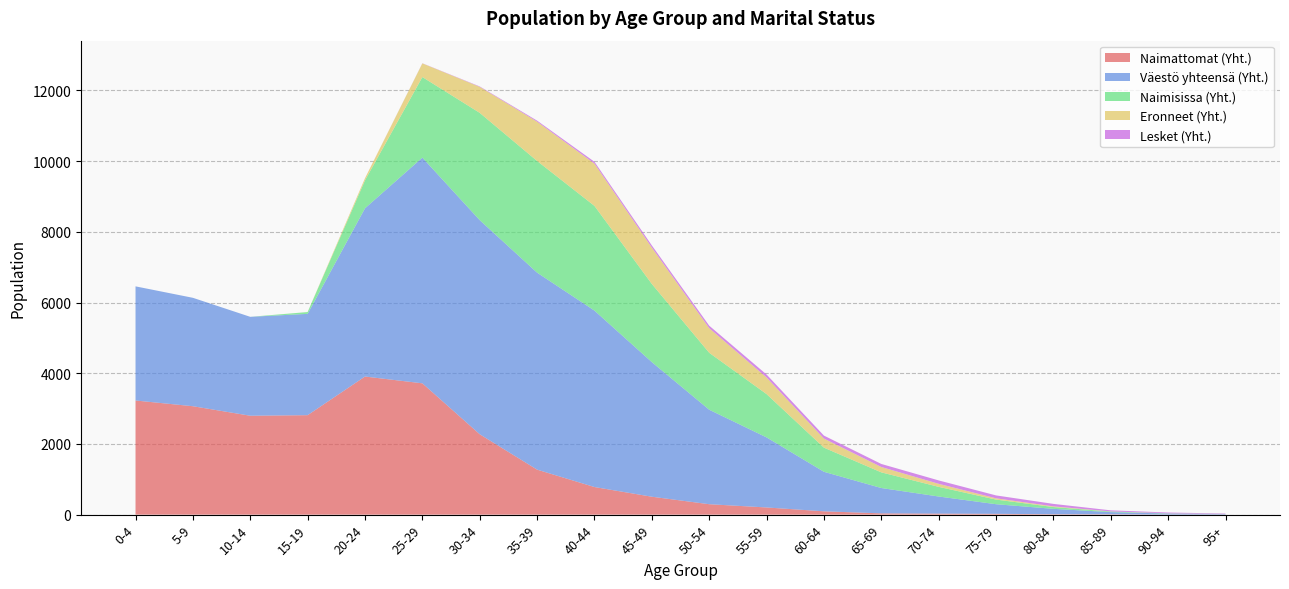

Reading left to right, transcribe all the data shown in this chart.

Naimattomat (Yht.): 0-4=3229	5-9=3067	10-14=2798	15-19=2814	20-24=3907	25-29=3715	30-34=2274	35-39=1273	40-44=781	45-49=507	50-54=295	55-59=203	60-64=94	65-69=36	70-74=29	75-79=23	80-84=12	85-89=10	90-94=2	95+=4
Väestö yhteensä (Yht.): 0-4=3229	5-9=3067	10-14=2798	15-19=2866	20-24=4759	25-29=6385	30-34=6057	35-39=5573	40-44=4991	45-49=3808	50-54=2673	55-59=1982	60-64=1118	65-69=717	70-74=484	75-79=272	80-84=152	85-89=61	90-94=30	95+=16
Naimisissa (Yht.): 0-4=0	5-9=0	10-14=0	15-19=51	20-24=790	25-29=2279	30-34=3035	35-39=3159	40-44=2962	45-49=2211	50-54=1611	55-59=1225	60-64=683	65-69=443	70-74=273	75-79=131	80-84=51	85-89=17	90-94=4	95+=0
Eronneet (Yht.): 0-4=0	5-9=0	10-14=0	15-19=1	20-24=62	25-29=387	30-34=736	35-39=1112	40-44=1197	45-49=1028	50-54=696	55-59=471	60-64=257	65-69=152	70-74=86	75-79=36	80-84=19	85-89=3	90-94=3	95+=2
Lesket (Yht.): 0-4=0	5-9=0	10-14=0	15-19=0	20-24=0	25-29=4	30-34=12	35-39=29	40-44=51	45-49=62	50-54=71	55-59=83	60-64=84	65-69=86	70-74=96	75-79=82	80-84=70	85-89=31	90-94=21	95+=10